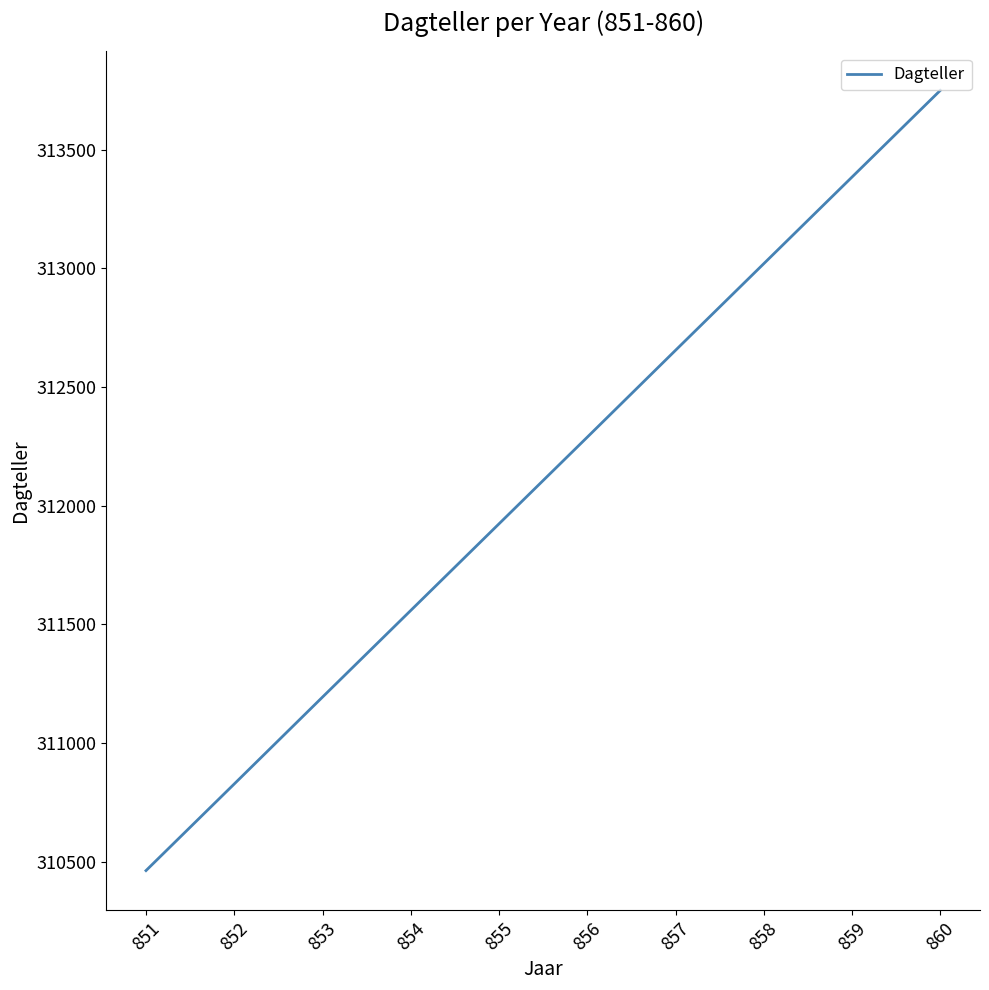

What is the minimum value shown in the chart?

310463